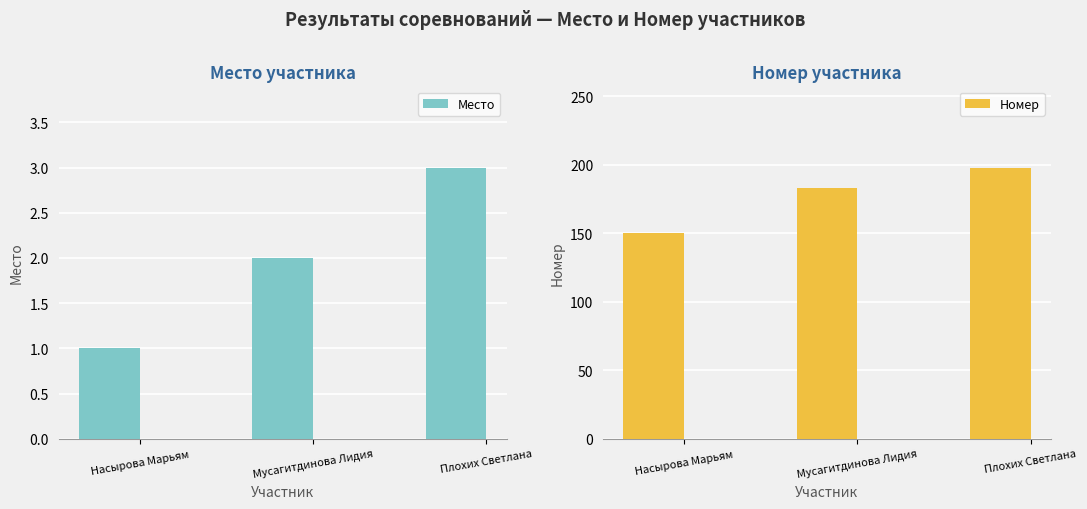

What is the label of the 1st bar from the left?

Насырова Марьям